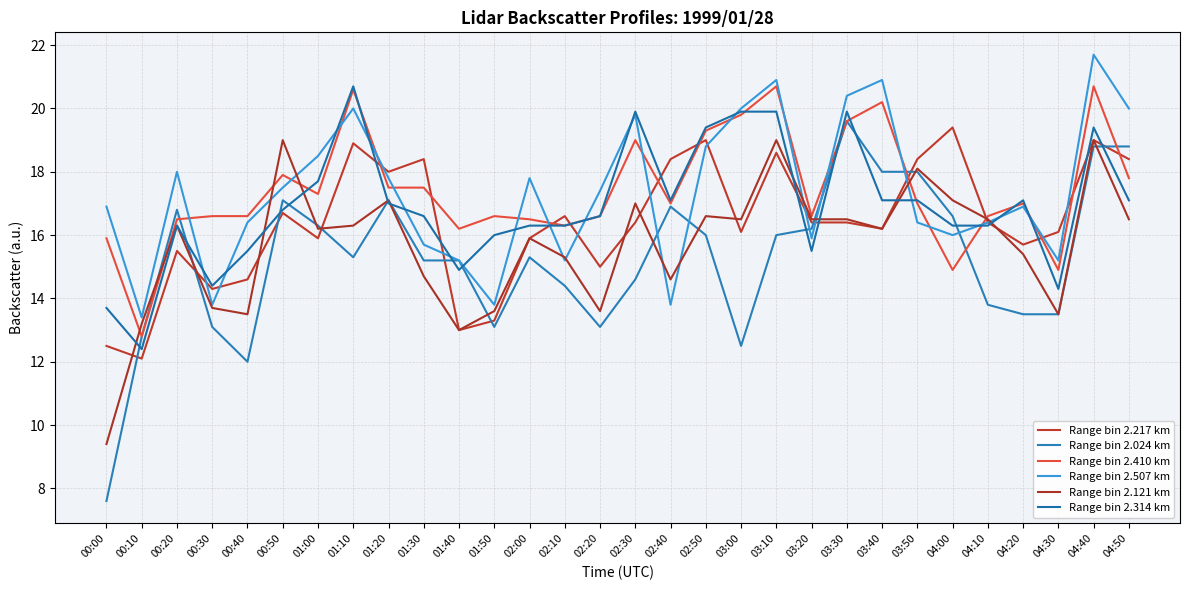

Is the value of Range bin 2.314 km at 02:50 greater than the value of Range bin 2.121 km at 02:00?

Yes